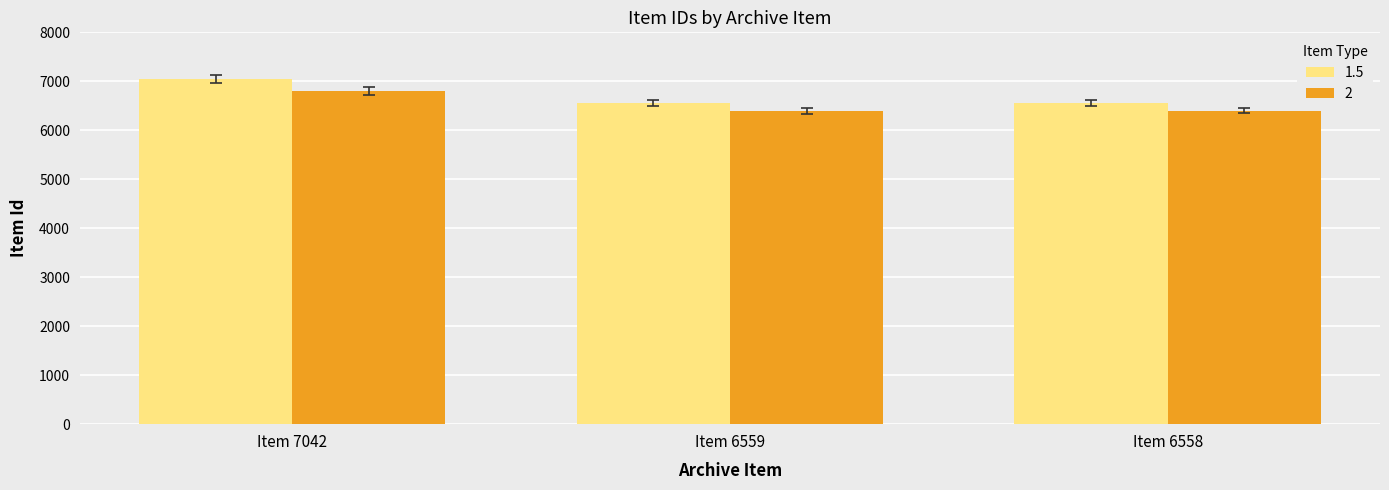

The value of 2 at Item 6559 is 6400. True or false?

True